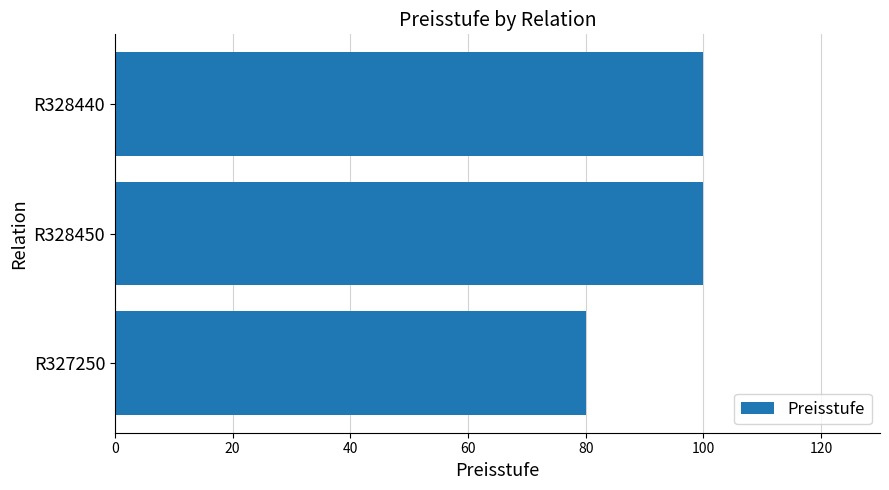

What is the minimum value shown in the chart?

80